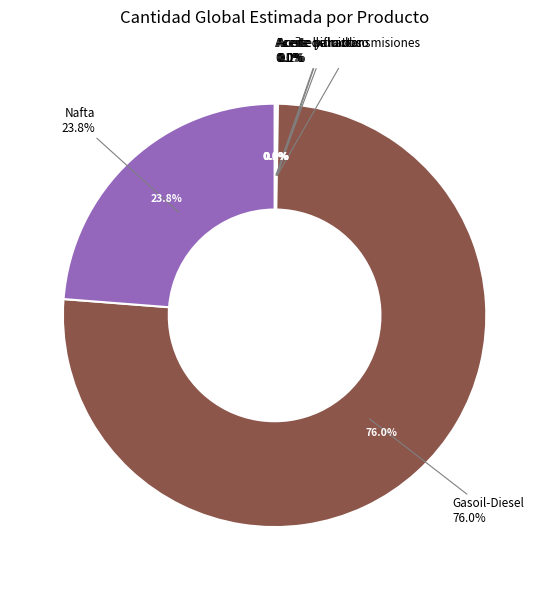

Rank the categories by value from lowest to highest.

Aceite hidraulico, Aceite para transmisiones, Aceite de motor, Aceite y fluidos, Nafta, Gasoil-Diesel